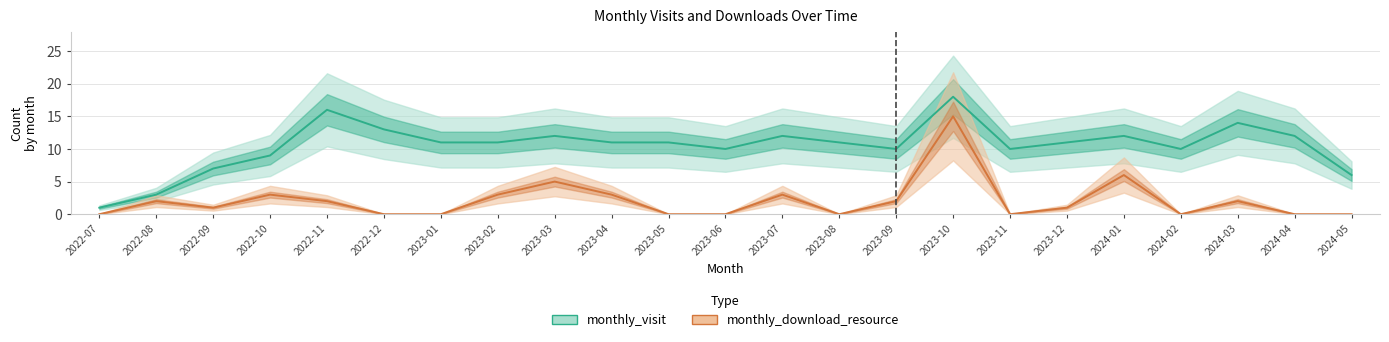

At which category is the sum across all series the highest?

2023-10